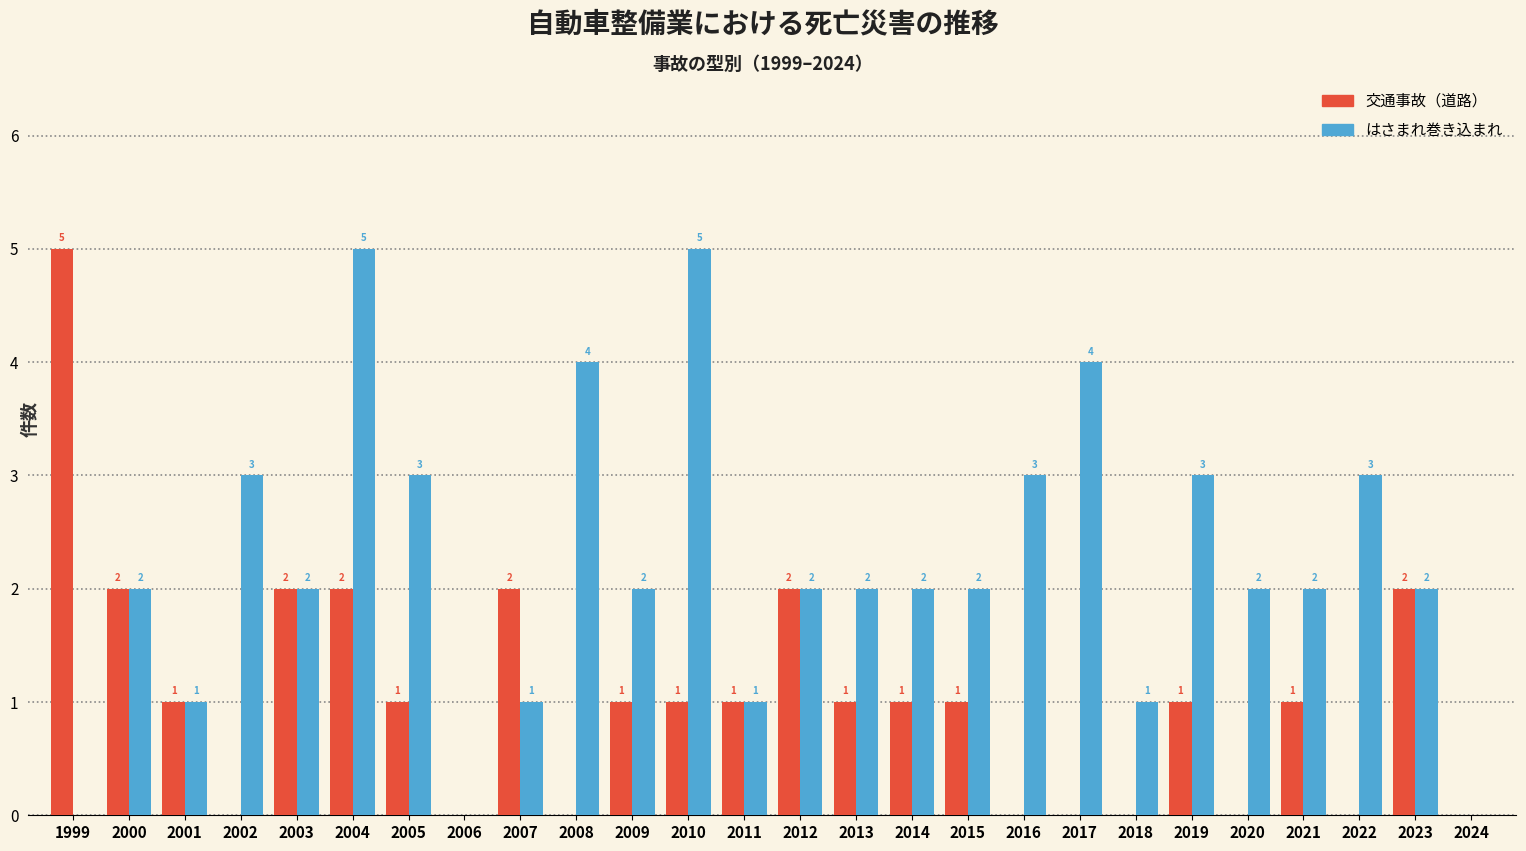

Is it true that はさまれ巻き込まれ equals 3 at 2013?

False